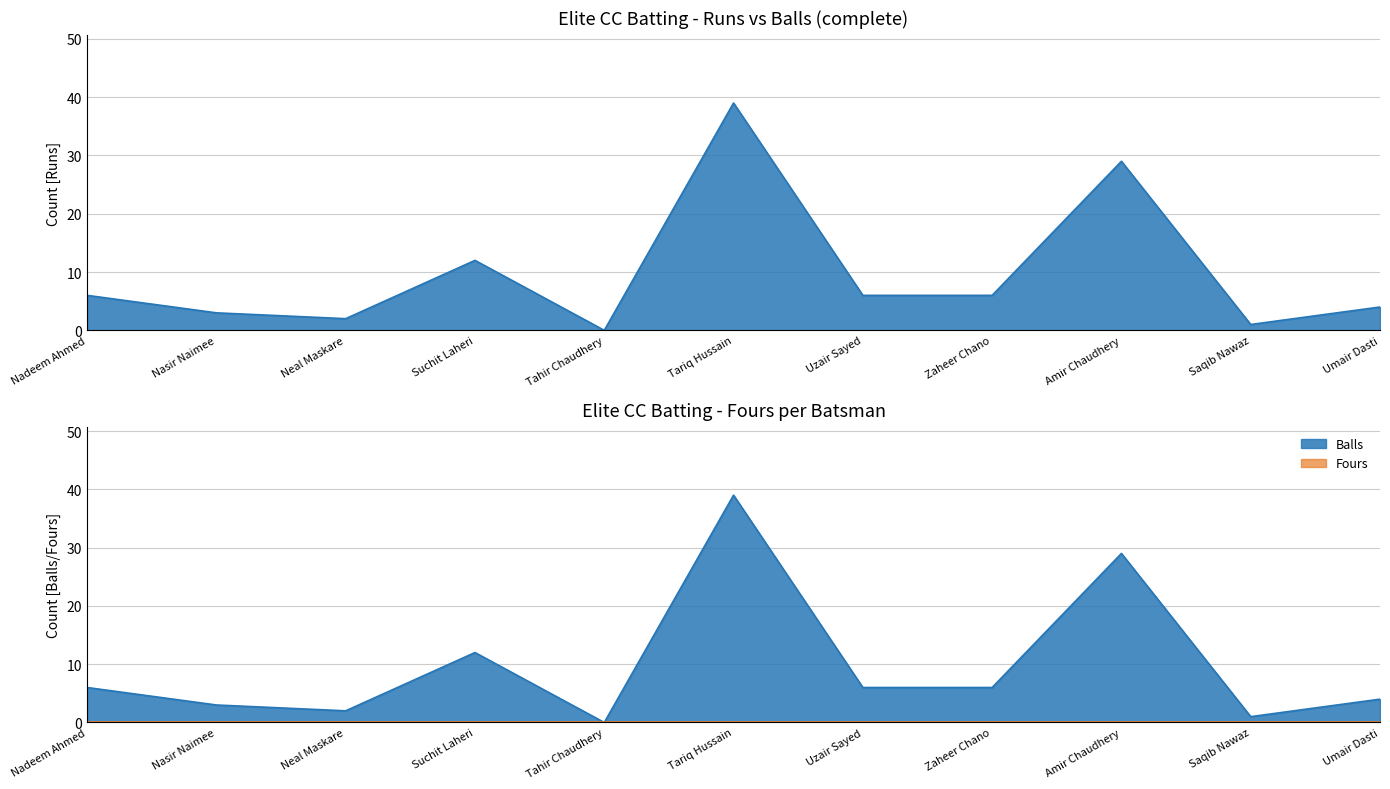

What is the label of the 7th point from the left?

Uzair Sayed